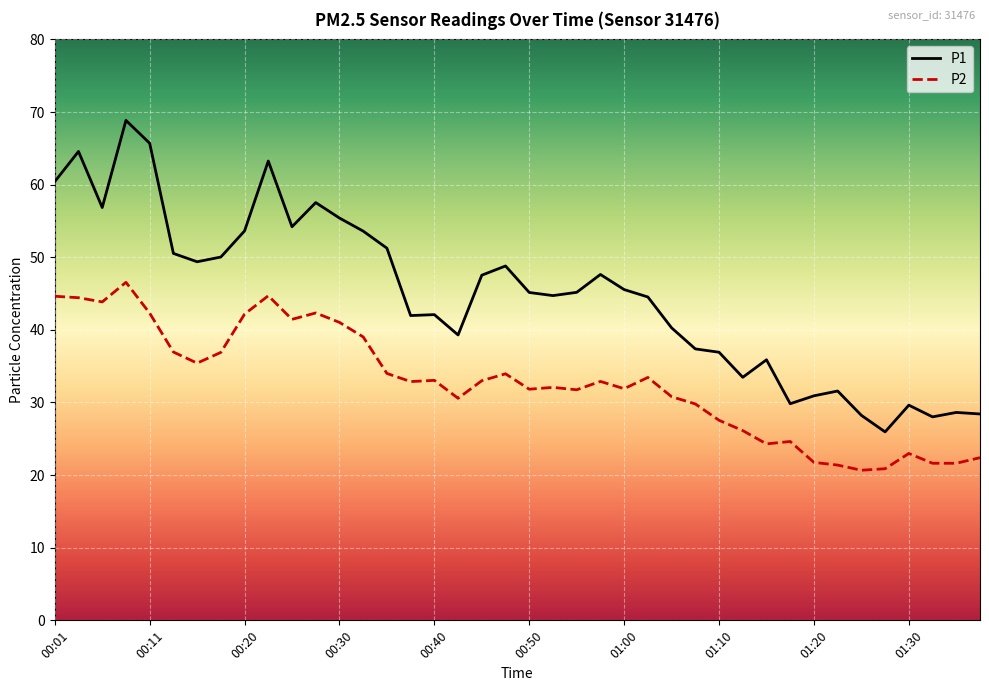

What is the minimum value shown in the chart?

20.7